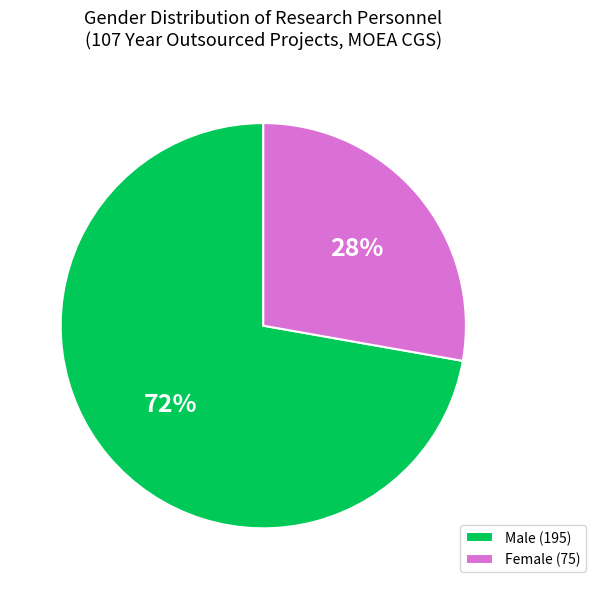

To the nearest percent, what is the combined percentage of Male (195) and Female (75)?

100%